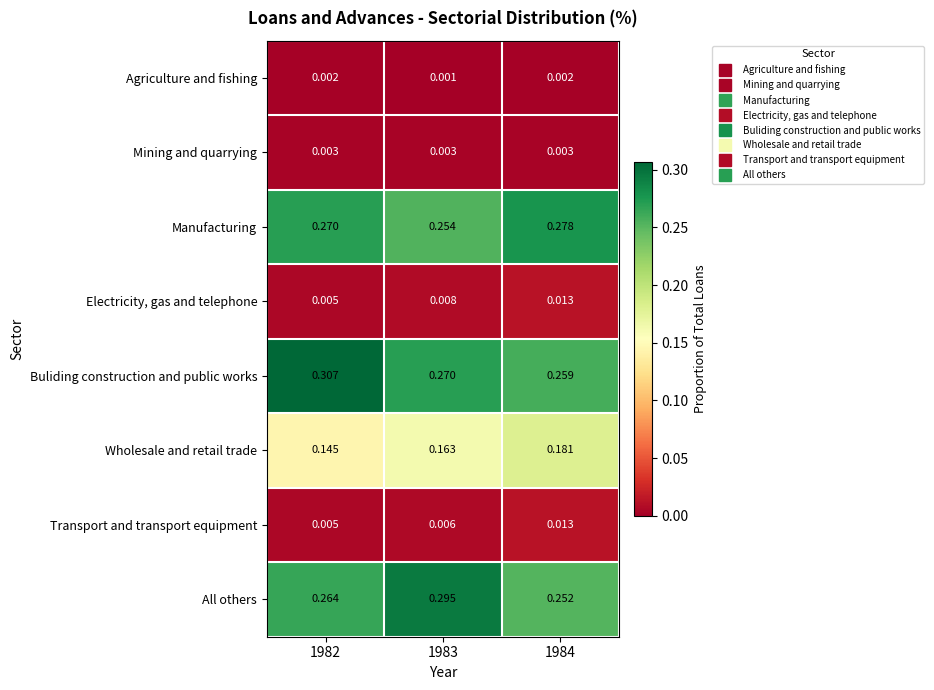

Which series has the largest total across all categories?

Buliding construction and public works